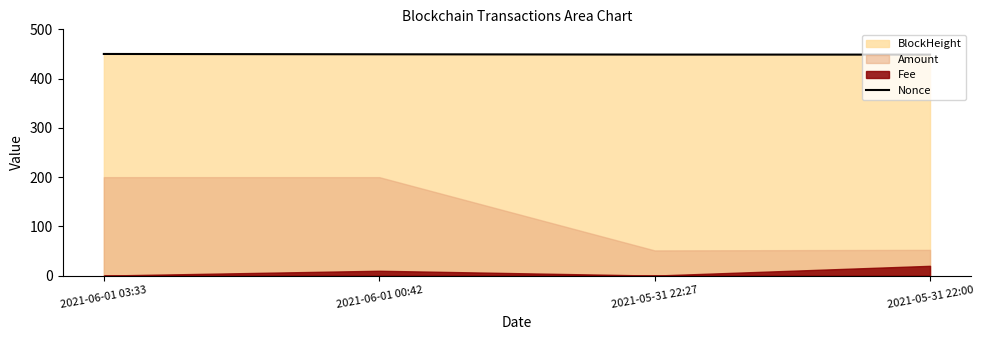

Reading left to right, extract all data points from this chart.

2021-06-01 03:33=450.0	2021-06-01 00:42=449.4	2021-05-31 22:27=448.8	2021-05-31 22:00=448.7